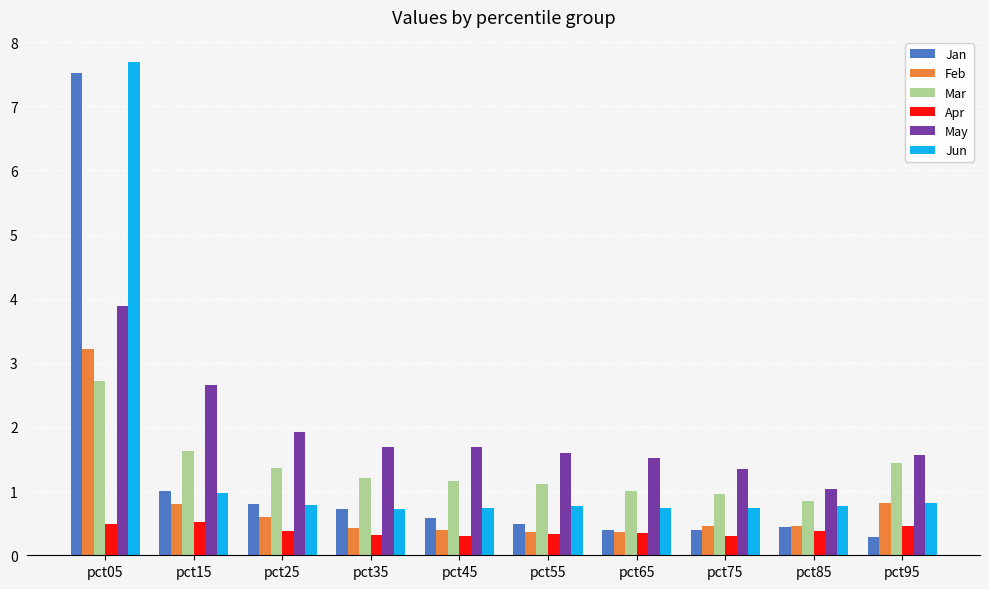

What is the total value across all series at pct25?

5.8